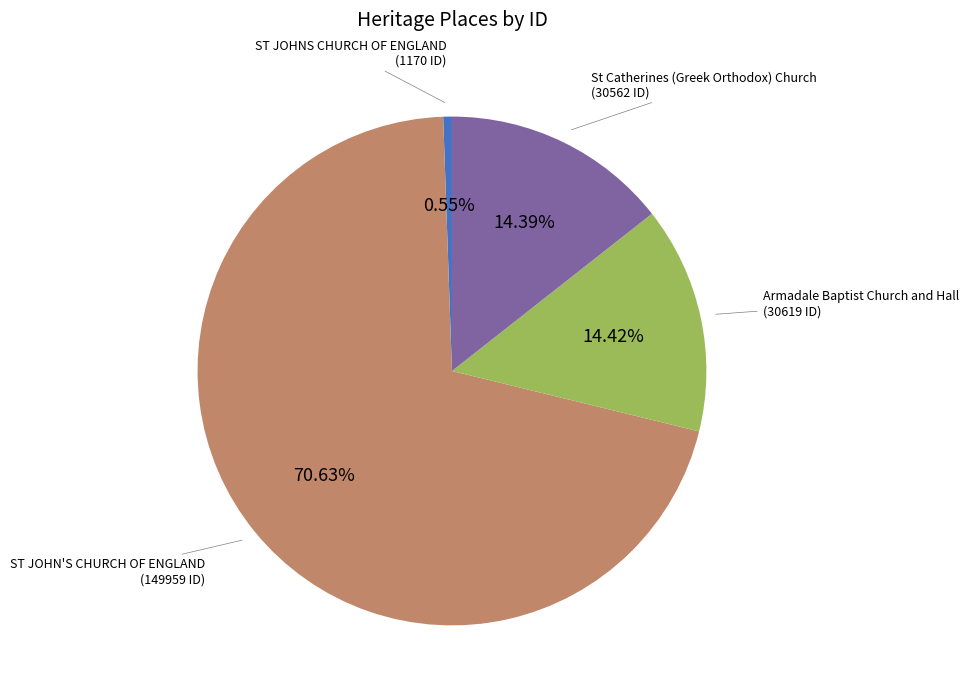

Does any single category account for the majority?

Yes